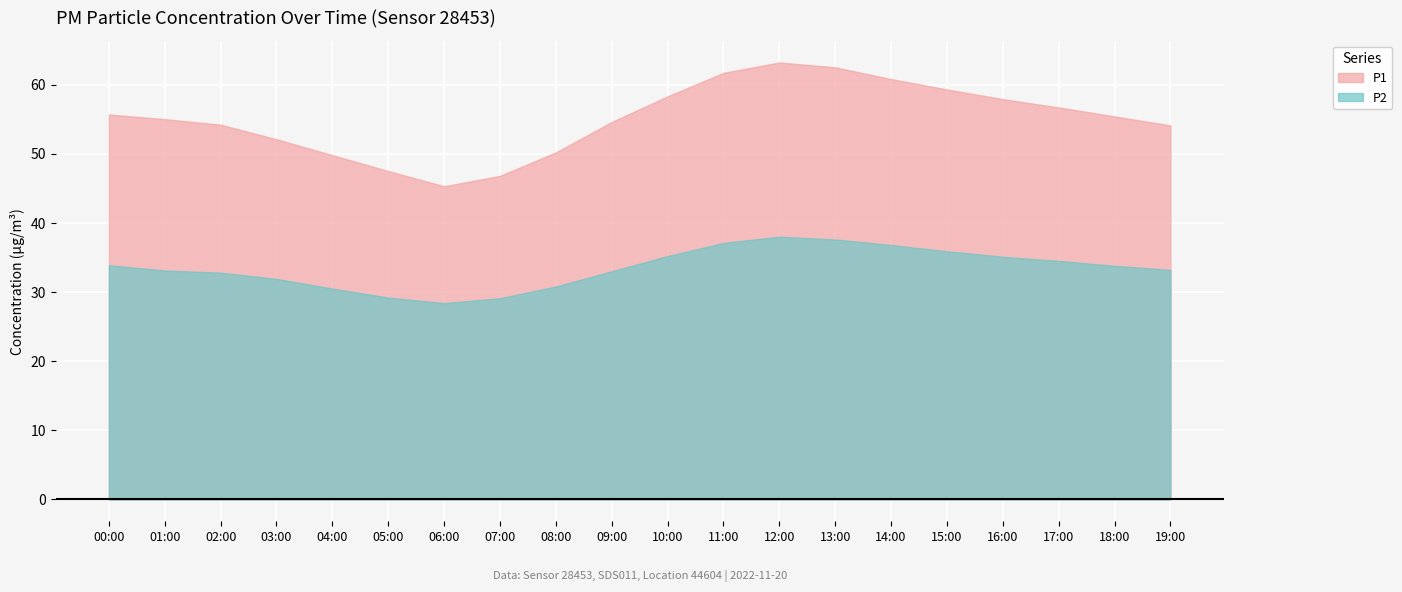

Reading left to right, list all the values displayed in this chart.

P1: 00:00=55.7	01:00=55.0	02:00=54.2	03:00=52.1	04:00=49.8	05:00=47.5	06:00=45.3	07:00=46.8	08:00=50.2	09:00=54.6	10:00=58.3	11:00=61.7	12:00=63.2	13:00=62.5	14:00=60.8	15:00=59.3	16:00=57.9	17:00=56.7	18:00=55.4	19:00=54.1
P2: 00:00=33.9	01:00=33.1	02:00=32.8	03:00=31.9	04:00=30.5	05:00=29.2	06:00=28.4	07:00=29.1	08:00=30.8	09:00=33.0	10:00=35.2	11:00=37.1	12:00=38.0	13:00=37.6	14:00=36.8	15:00=35.9	16:00=35.1	17:00=34.5	18:00=33.8	19:00=33.2